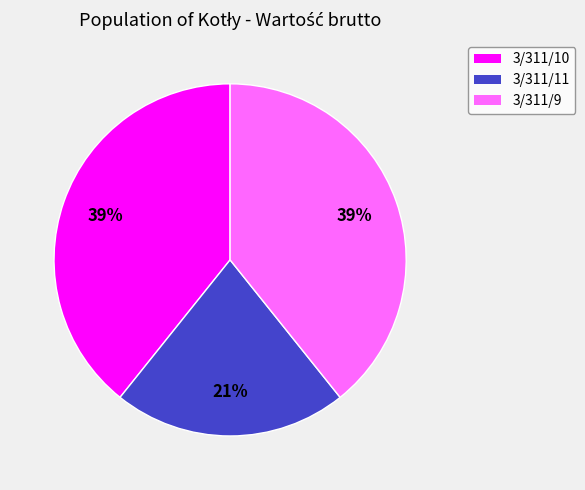

Which slice is the smallest?

3/311/11